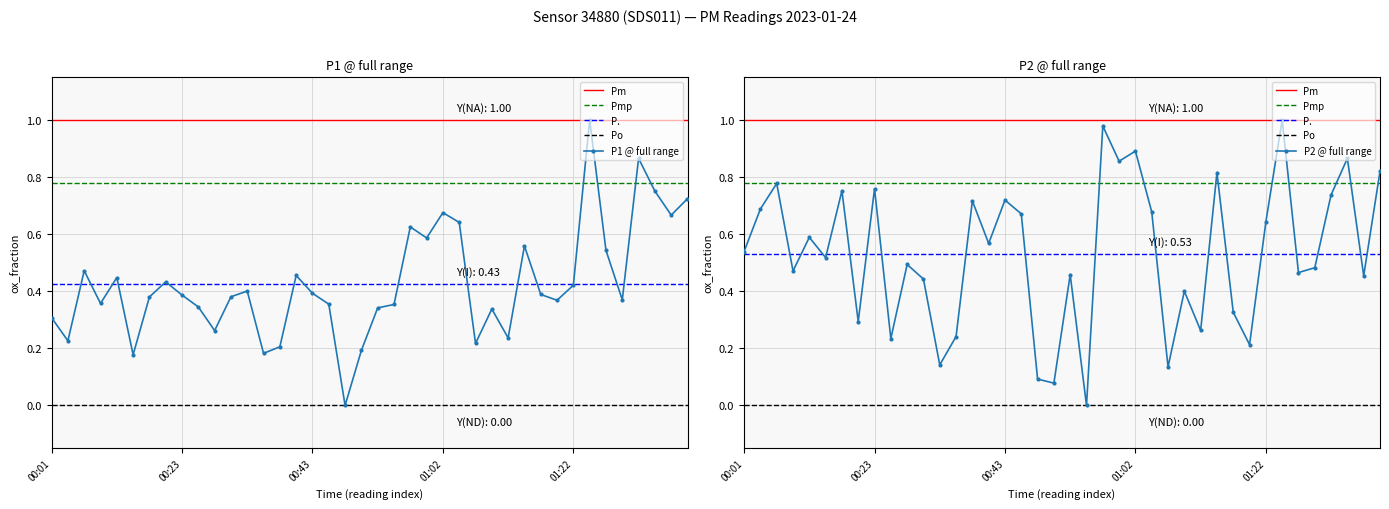

In P1, how many points are higher than both neighbors (excluding endpoints)?

11